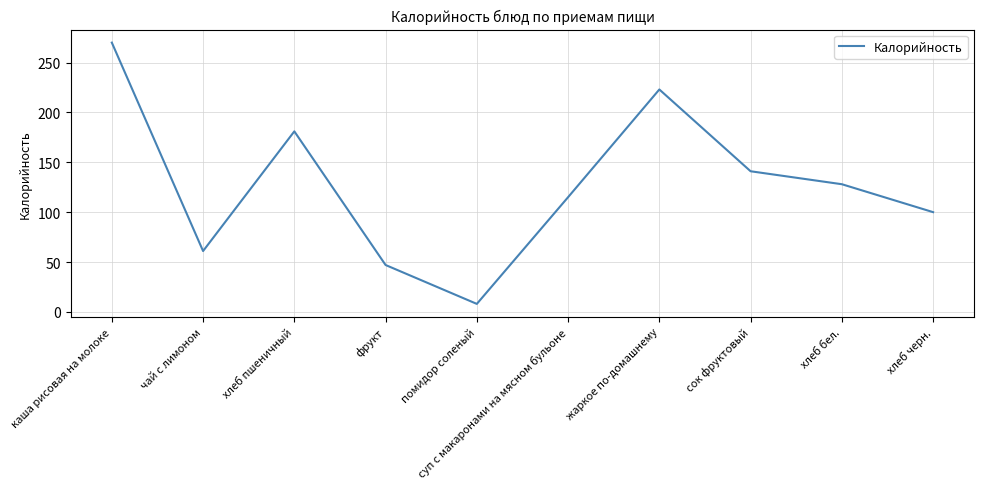

Count the number of data series in this chart.

1